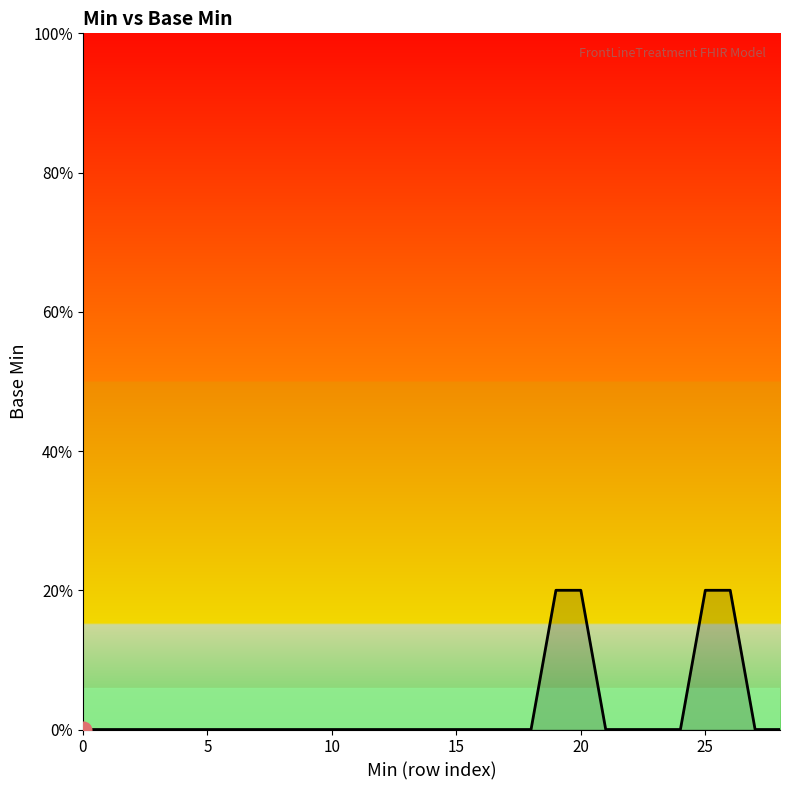

Is this an area chart (filled region under the line)?

Yes